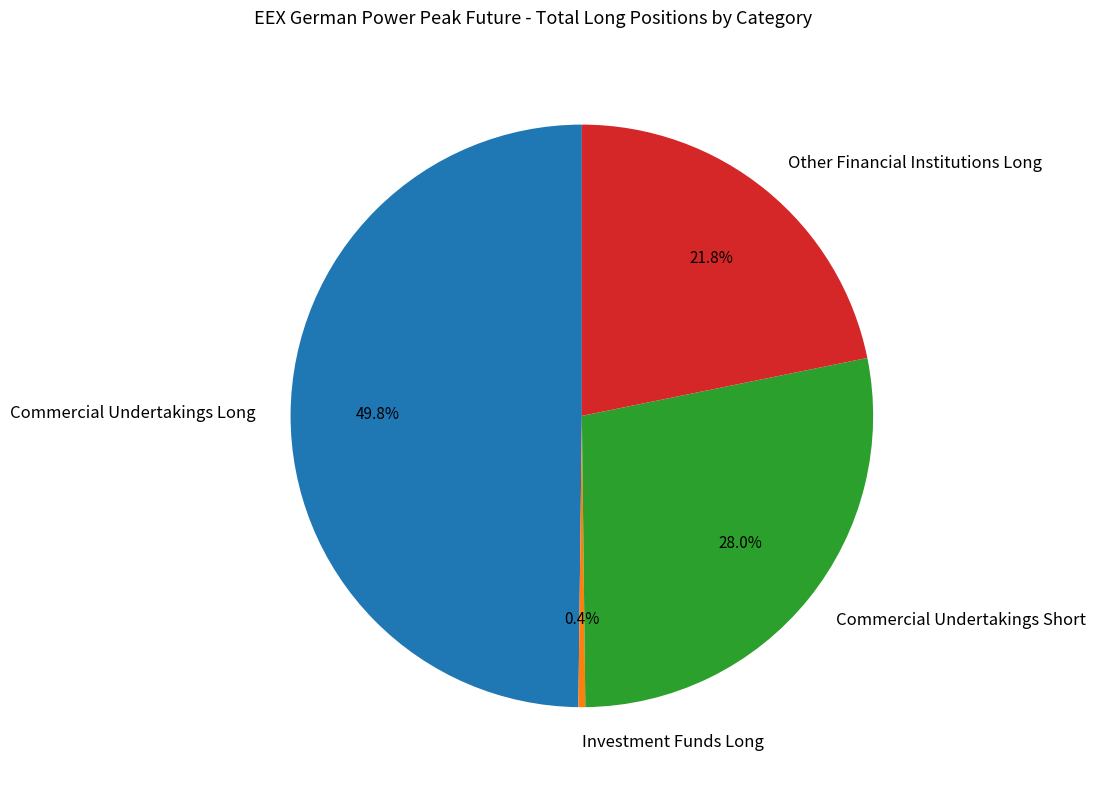

What is the largest slice in the pie chart?

Commercial Undertakings Long